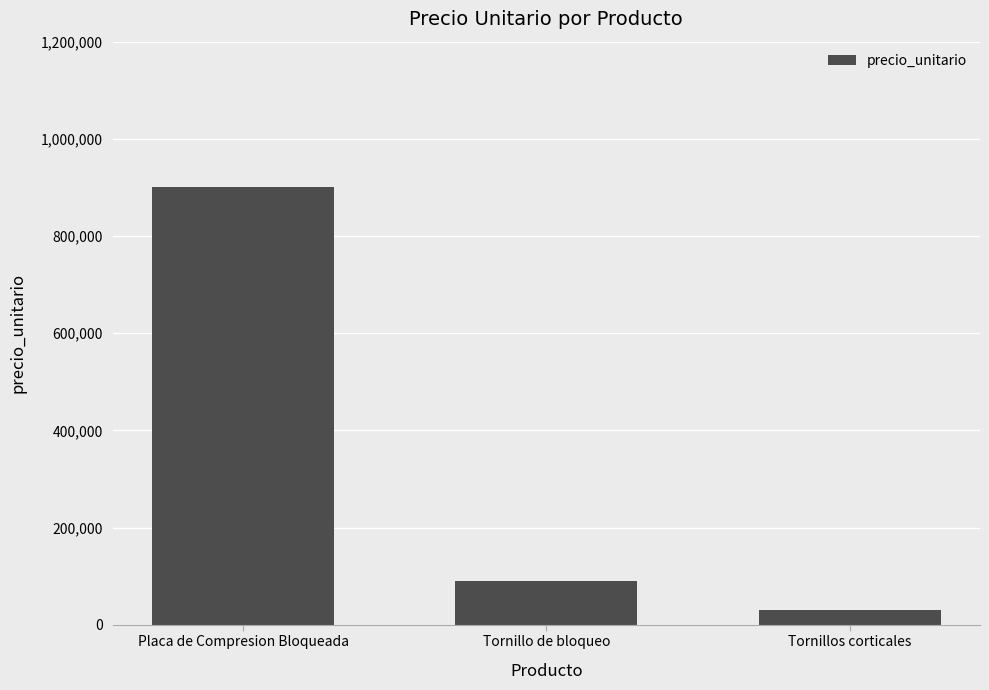

What is the label of the 3rd bar from the right?

Placa de Compresion Bloqueada